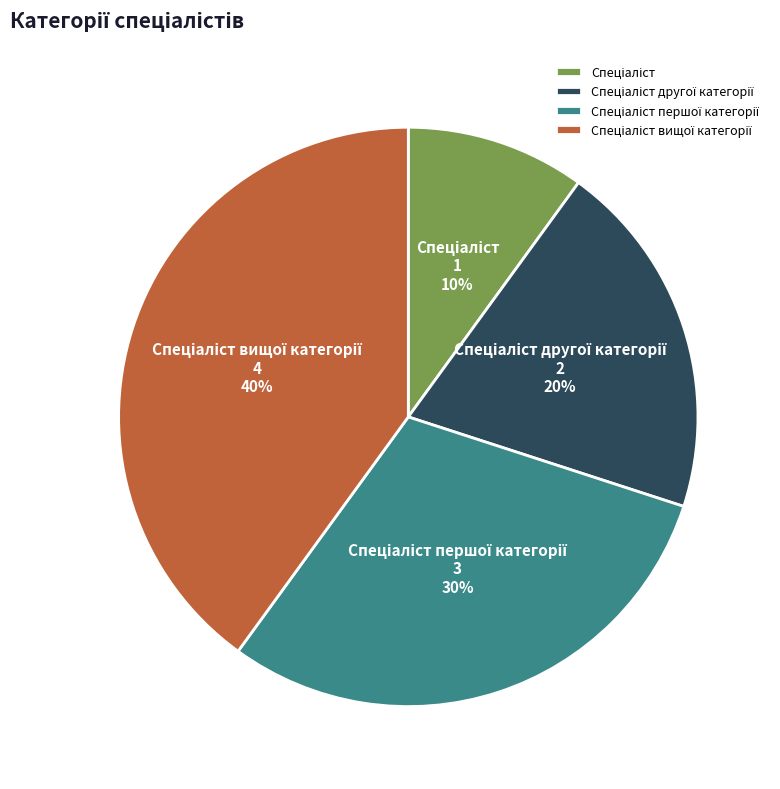

To the nearest percent, what is the difference between the largest and smallest slice percentages?

30%